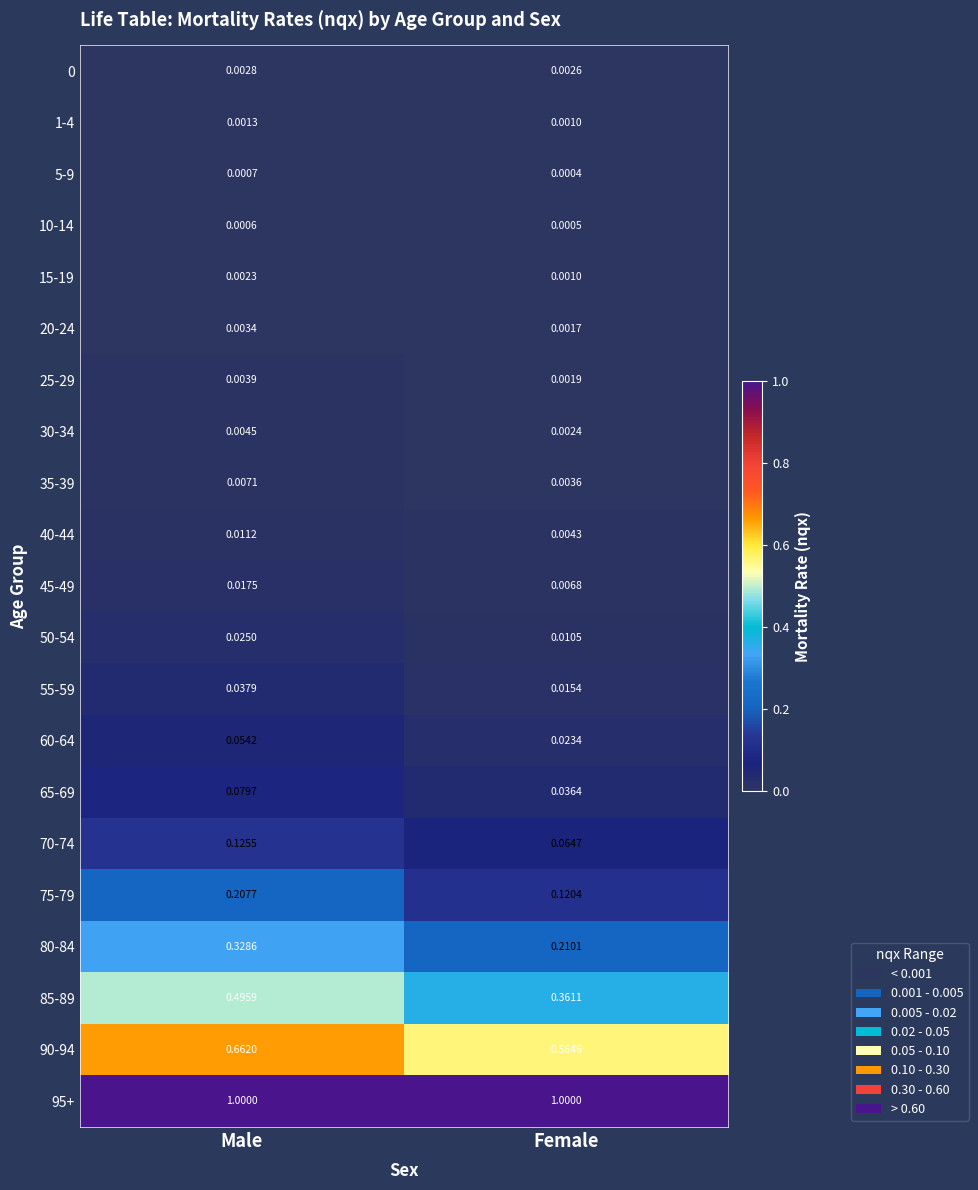

Which category has the lowest value in the 40-44 series?

Female